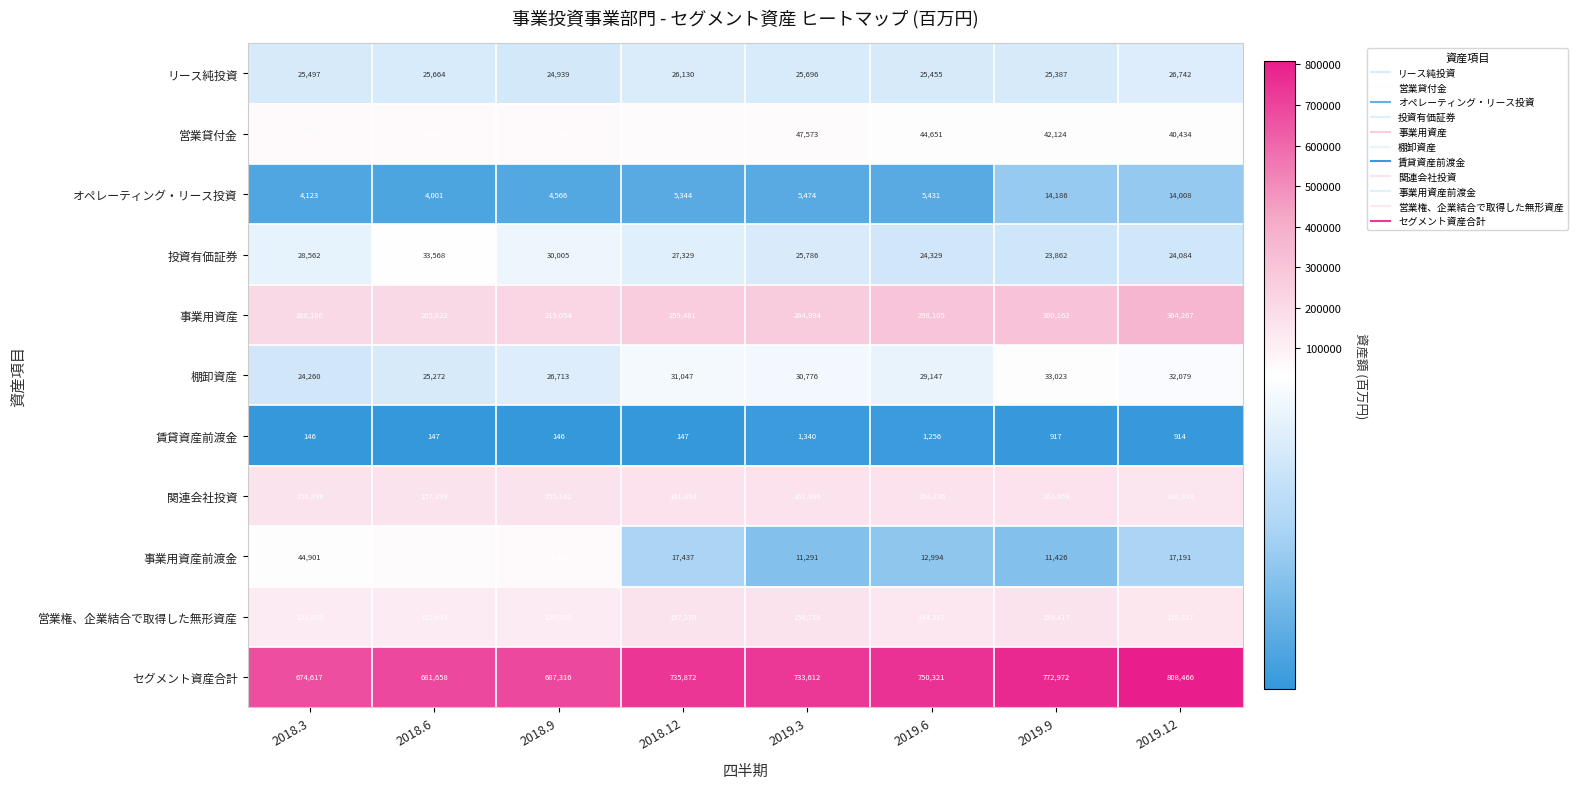

The value of 投資有価証券 at 2018.9 is 50609. True or false?

False